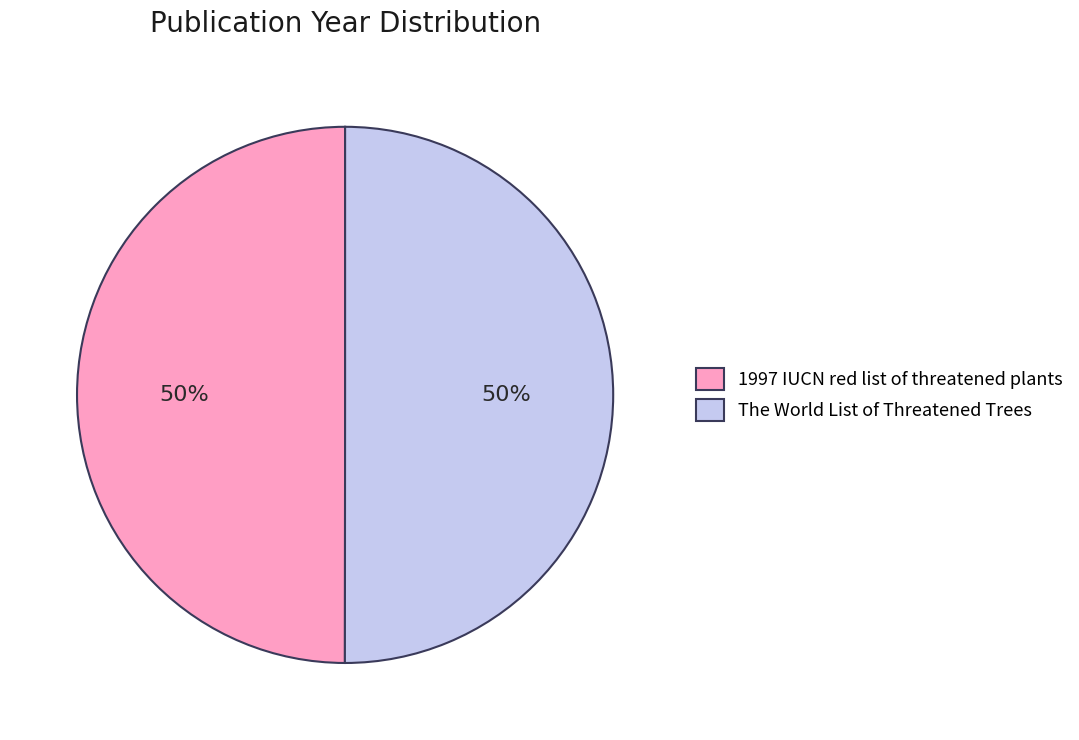

Combined, do The World List of Threatened Trees and 1997 IUCN red list of threatened plants account for over 50%?

Yes